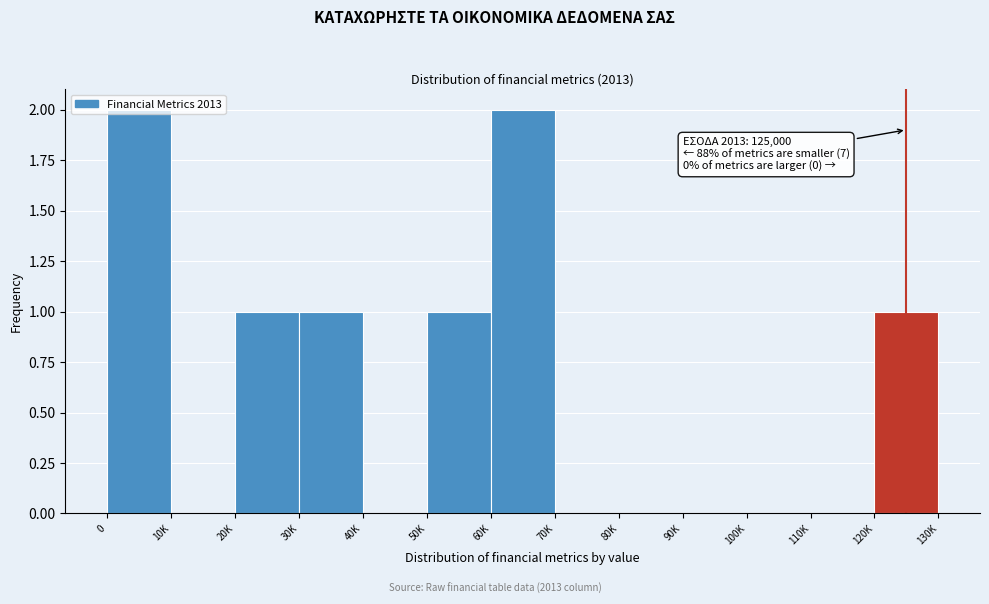

What is the sum of all values?

8